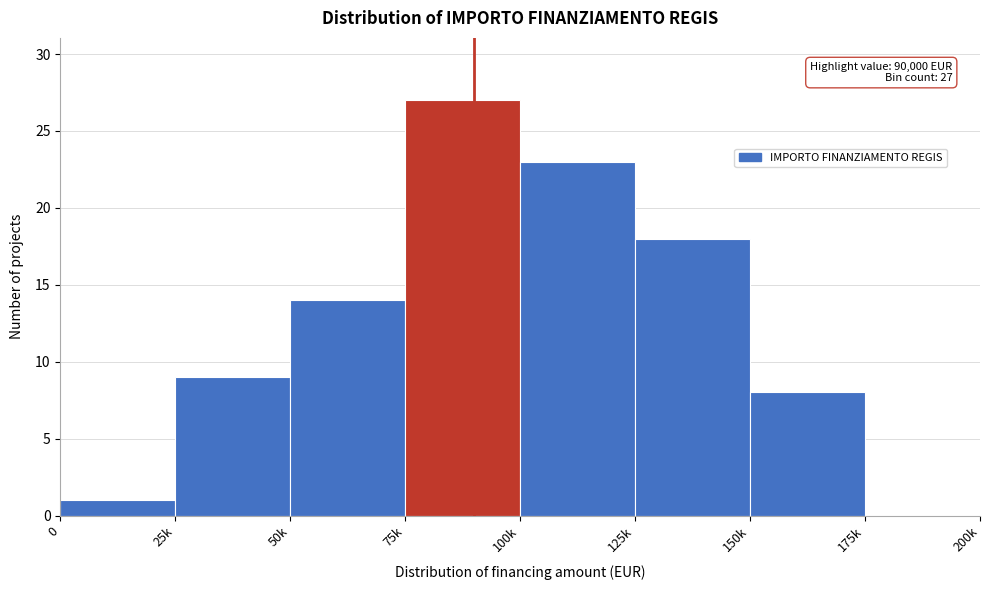

Reading left to right, transcribe all the data shown in this chart.

0=1	25k=9	50k=14	75k=27	100k=23	125k=18	150k=8	175k=0